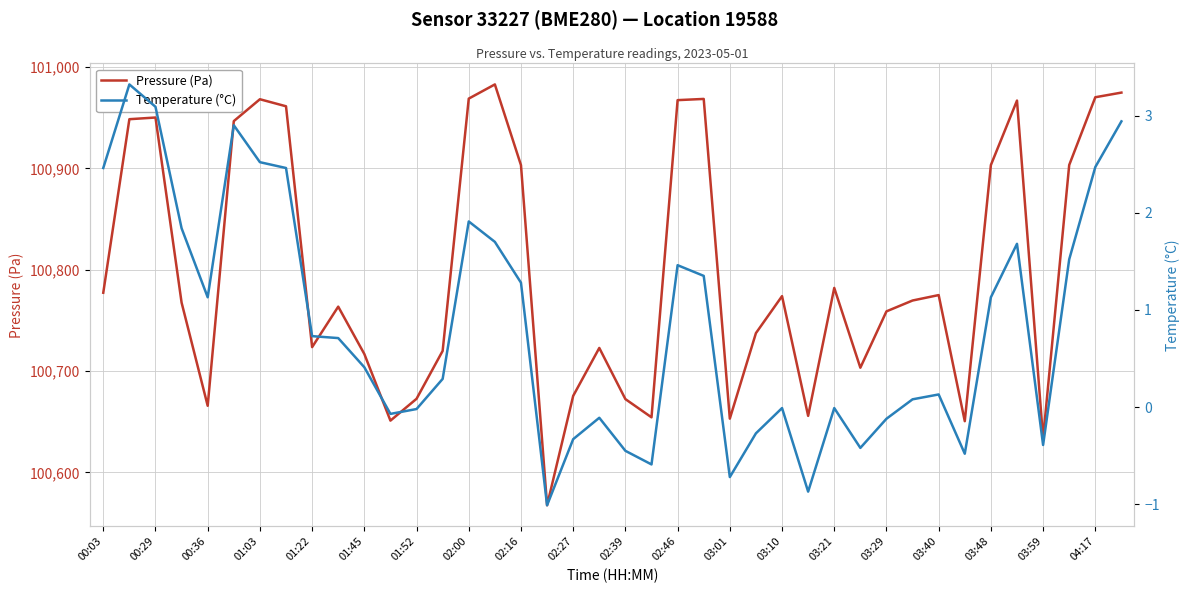

How many interior local valleys does the Temperature (°C) series have?

9